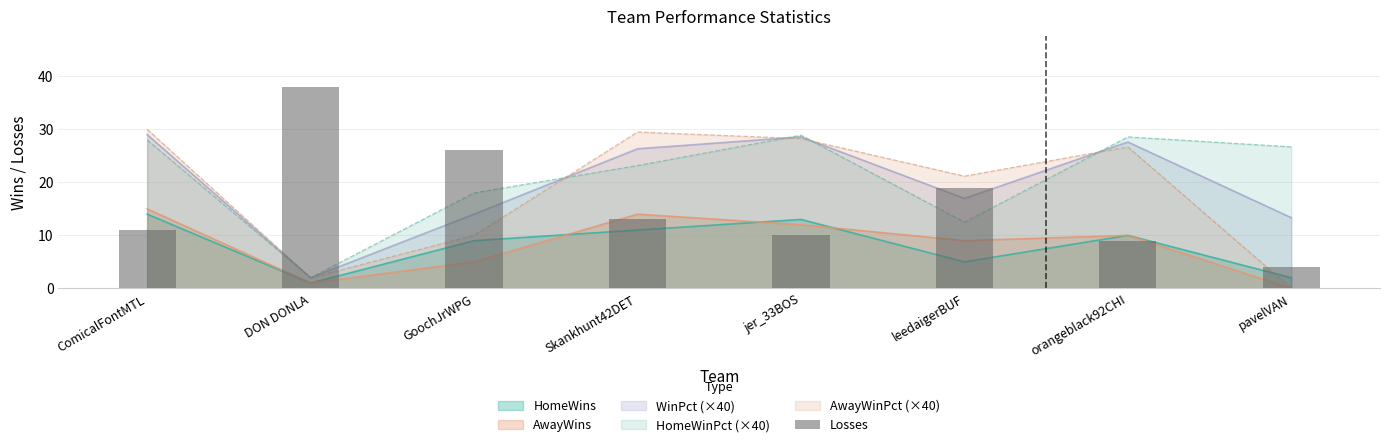

What is the difference between the maximum and minimum values?

34